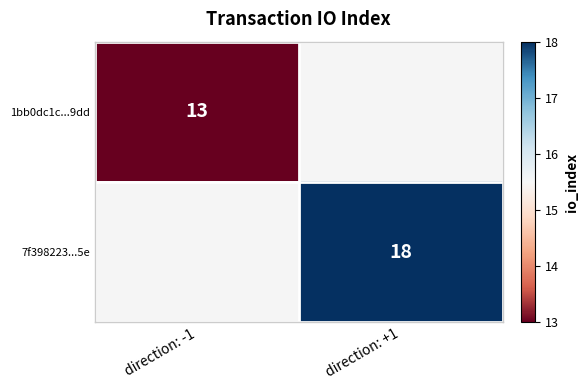

The value of 1bb0dc1c...9dd at direction: -1 is 6. True or false?

False